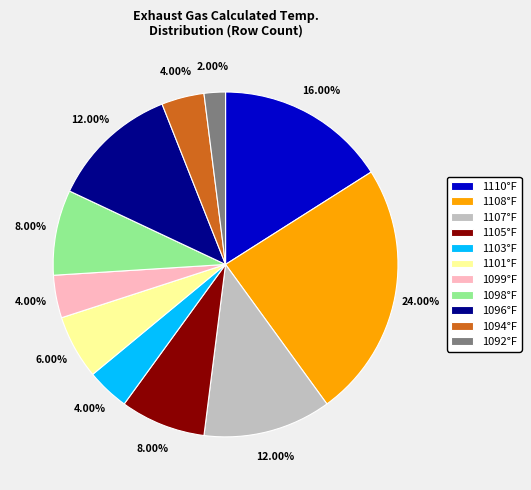

How many segments does this pie chart have?

11